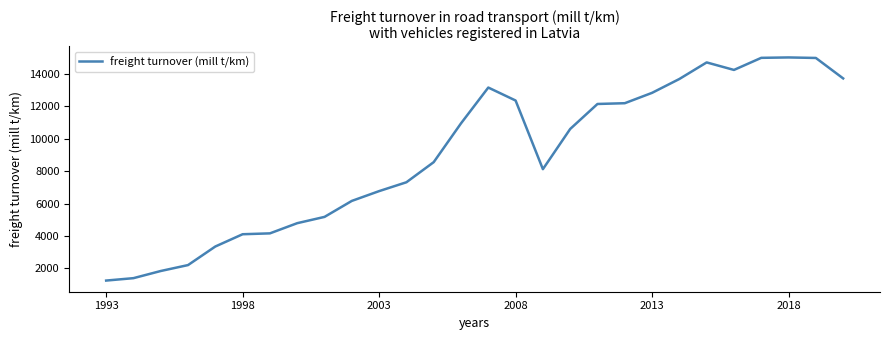

What is the maximum value shown in the chart?

14996.8